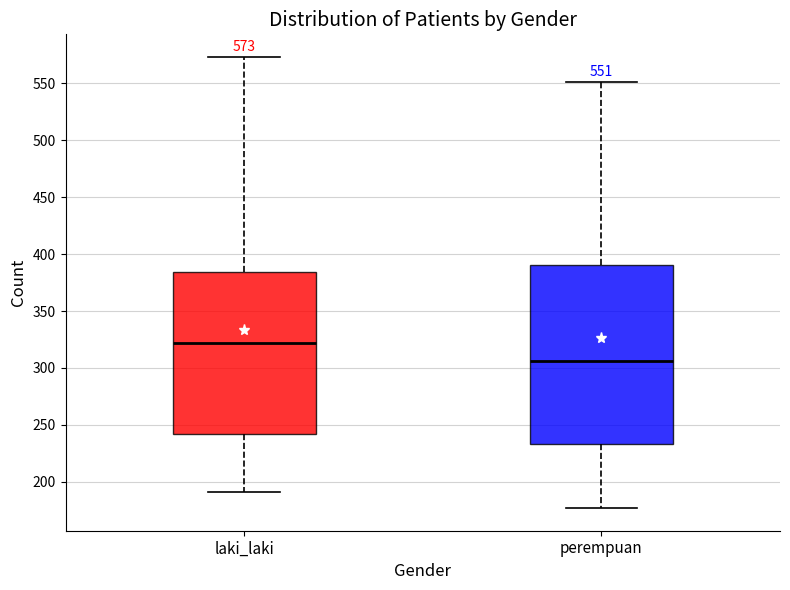

Which box has the highest median line?

laki_laki